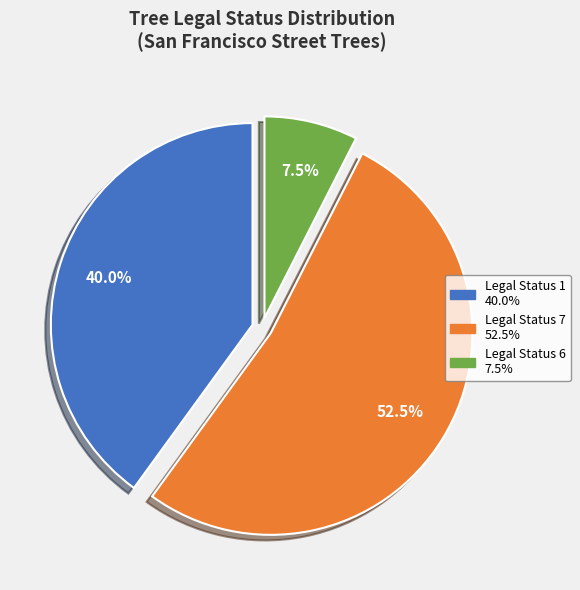

Is there any slice that represents more than half of the pie?

Yes